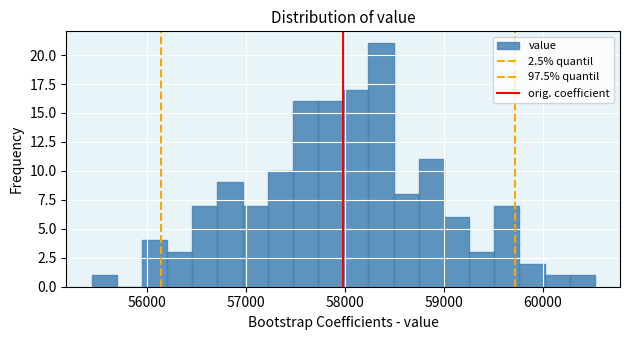

Read against the x-axis, roughly where is the centre of the tallest bar?

58400